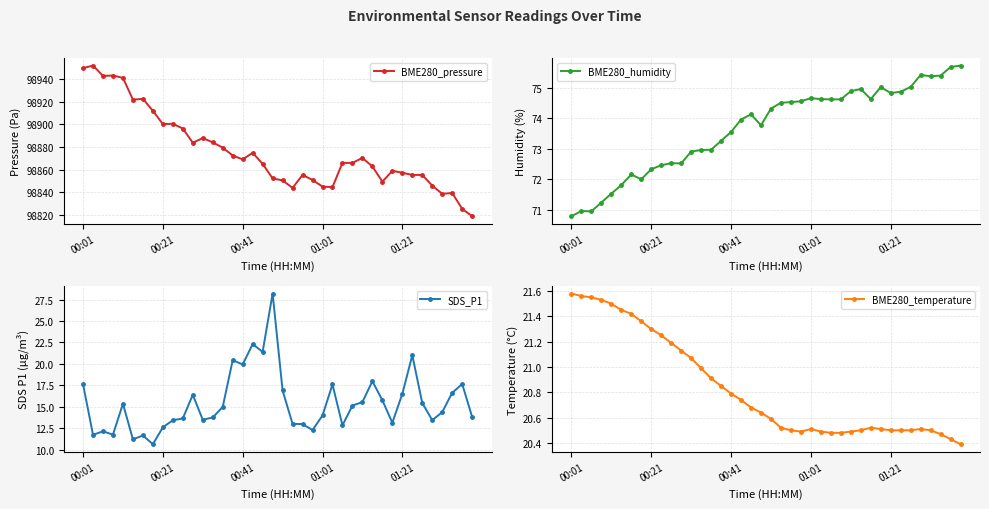

What is the difference between the maximum and minimum values in the BME280_humidity series?

4.9